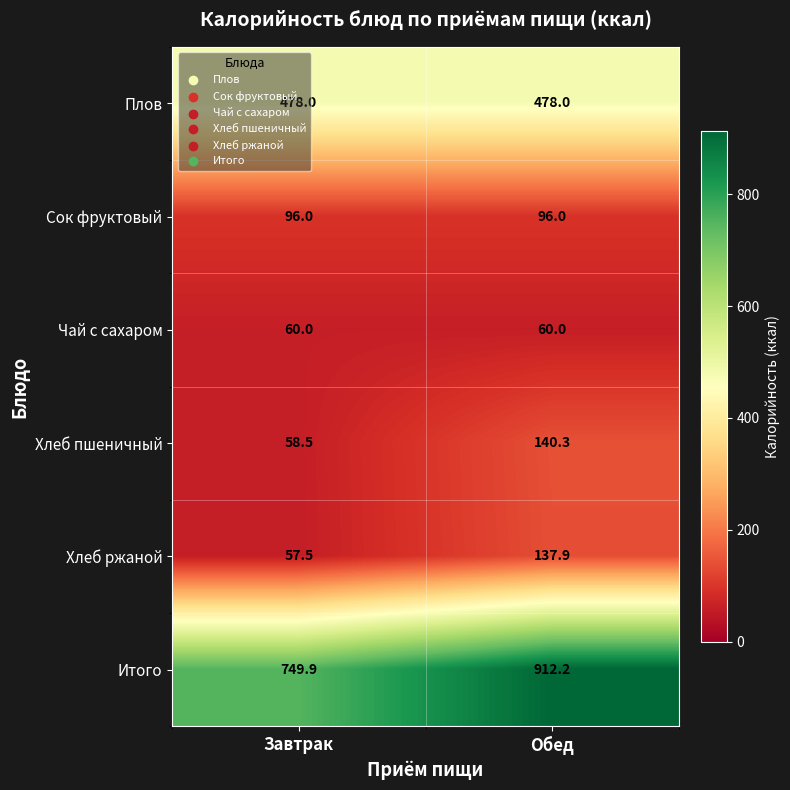

Rank the series by their maximum value, from lowest to highest.

Чай с сахаром, Сок фруктовый, Хлеб ржаной, Хлеб пшеничный, Плов, Итого